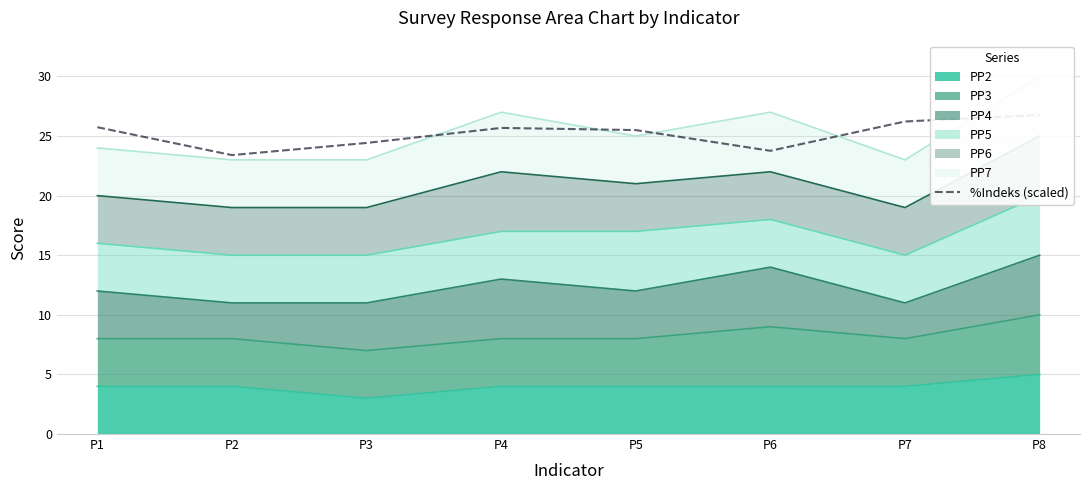

Rank the categories by value from lowest to highest.

P2, P6, P3, P5, P4, P1, P7, P8